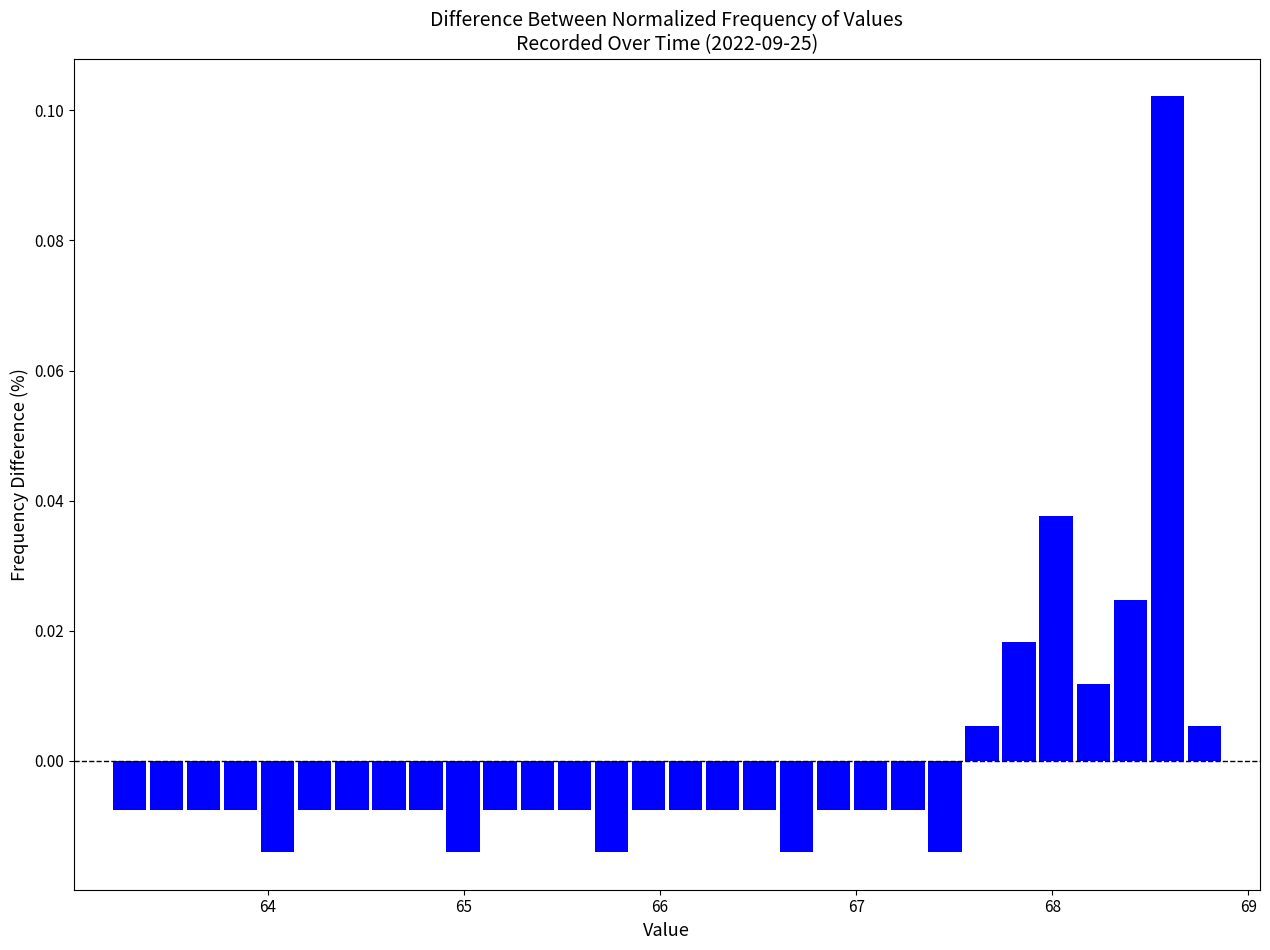

Read against the x-axis, roughly where is the centre of the tallest bar?

68.6